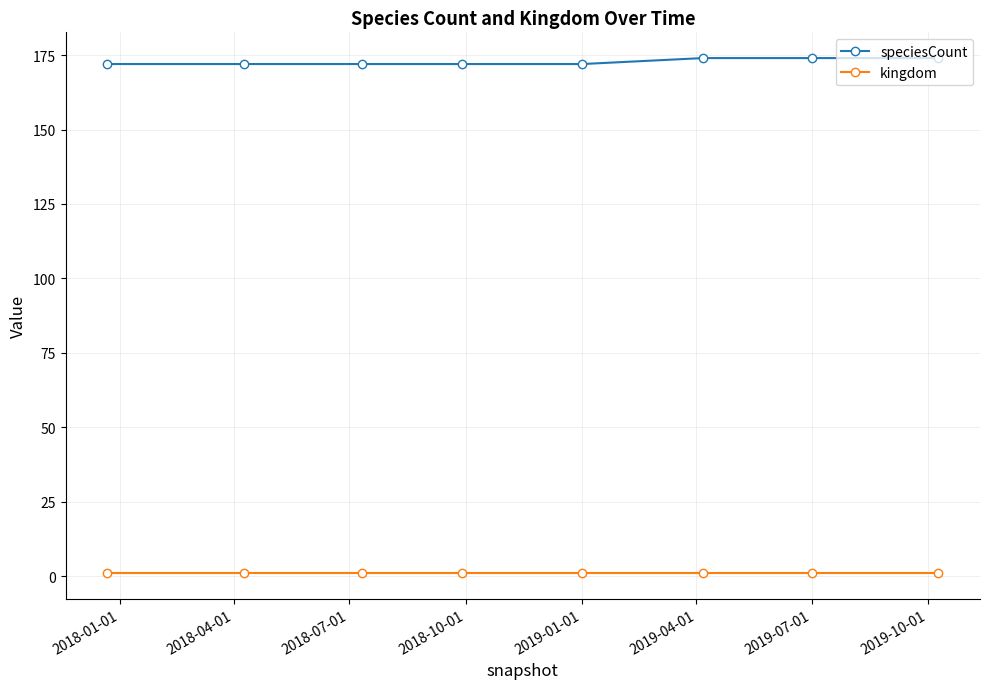

What is the value of the speciesCount point at the 6th from the left?

174